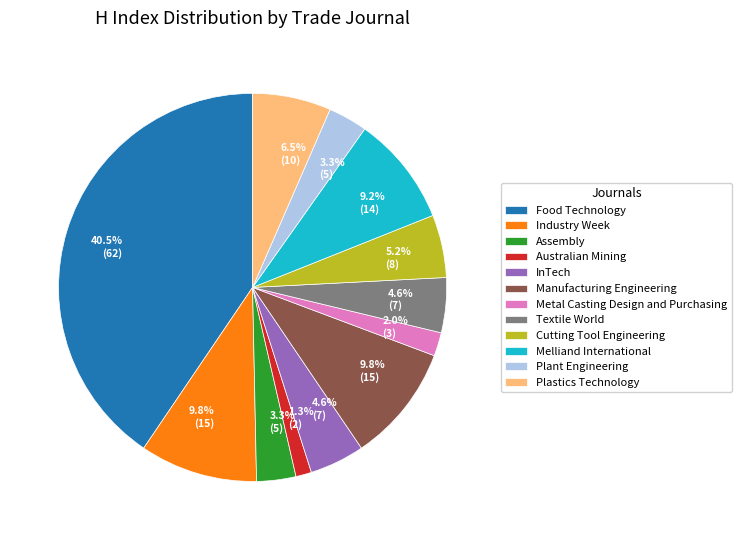

Which category has the smallest portion of the pie?

Australian Mining